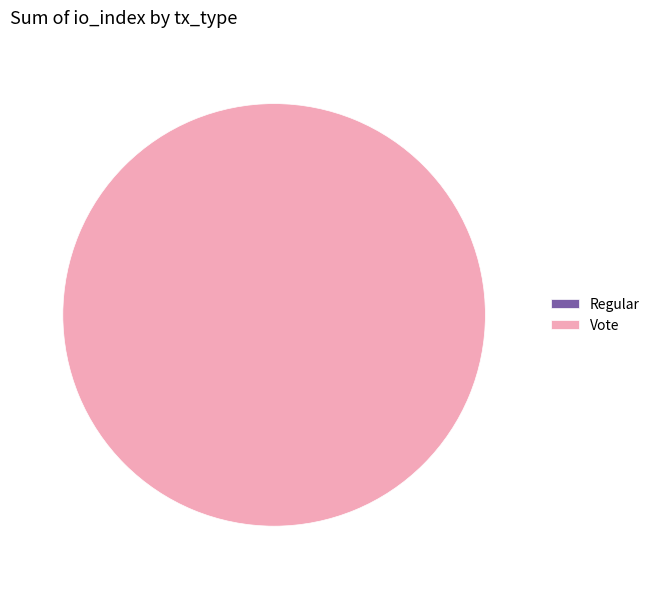

Count the number of slices in the pie.

2